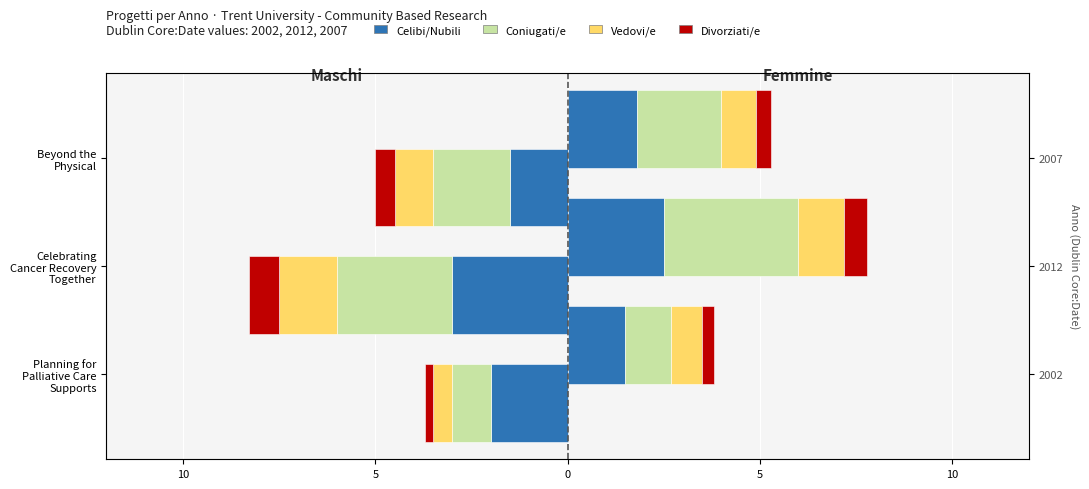

What is the spread (max minus min) of values at Celebrating Cancer Recovery Together?

2.2